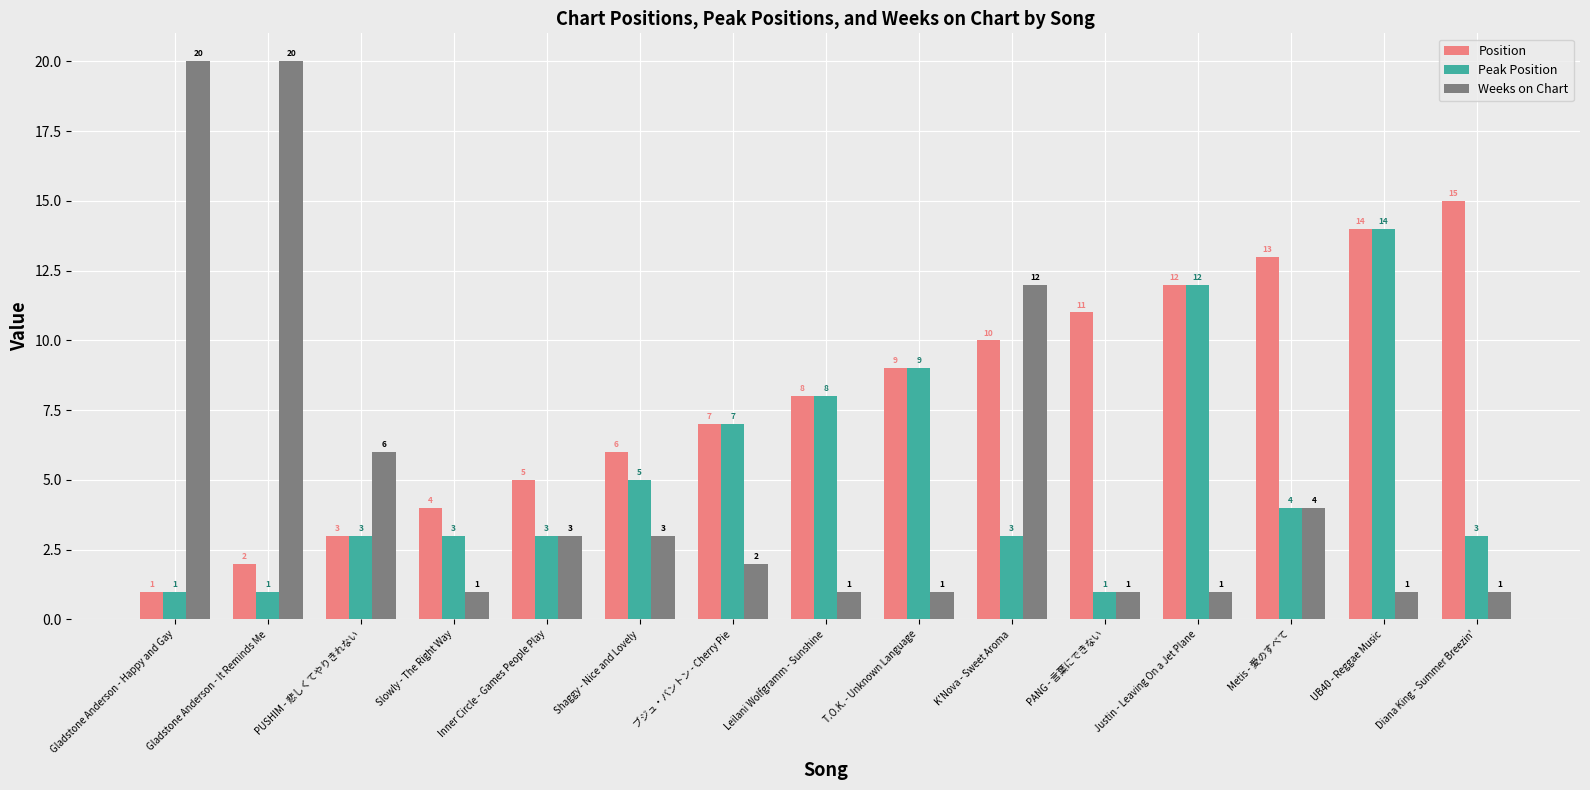

List the series in order of their peak value, highest first.

Weeks on Chart, Position, Peak Position